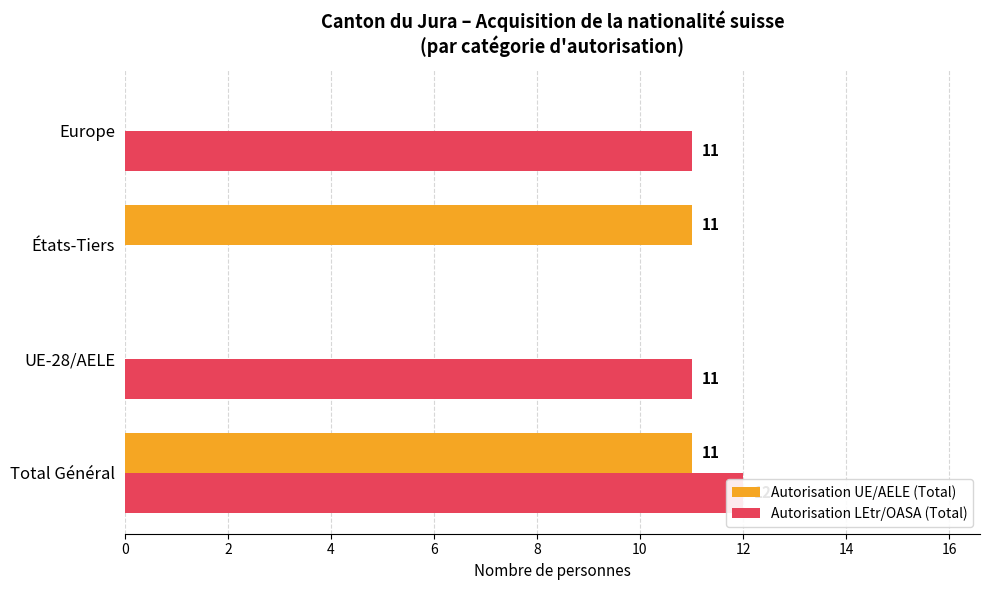

Rank the series by their average value, from highest to lowest.

Autorisation LEtr/OASA (Total), Autorisation UE/AELE (Total)